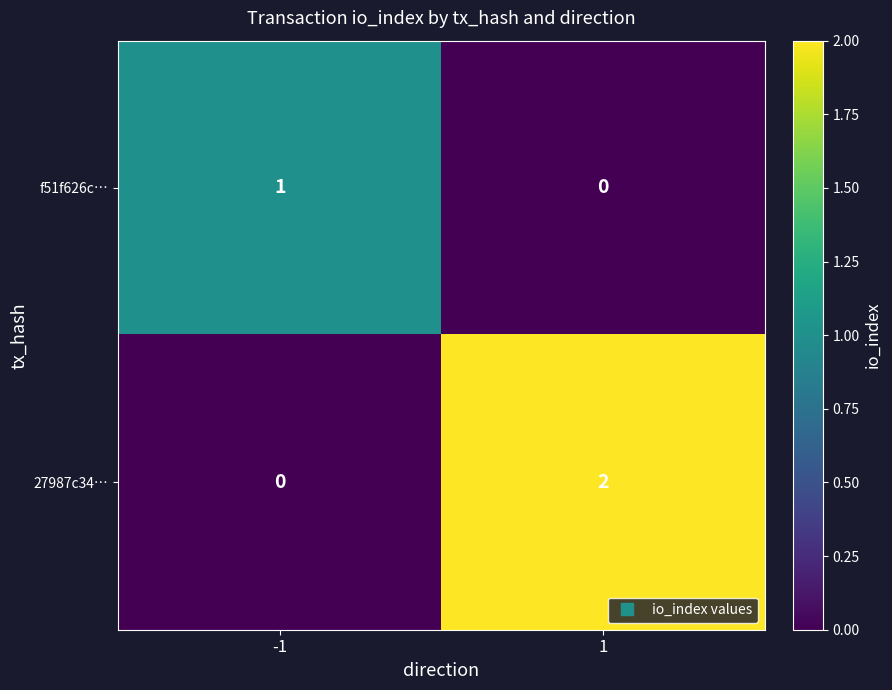

List the labels in order of 27987c34… value, smallest first.

-1, 1